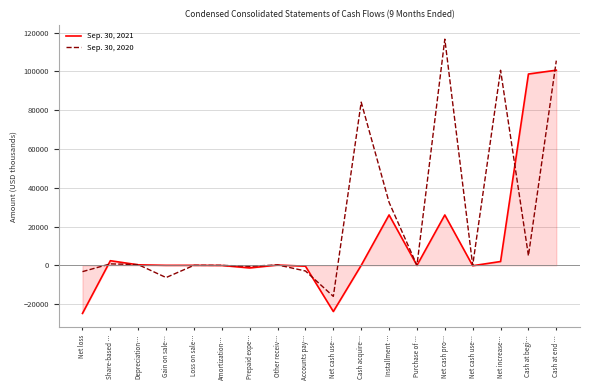

What is the label of the 17th point from the right?

Share-based …